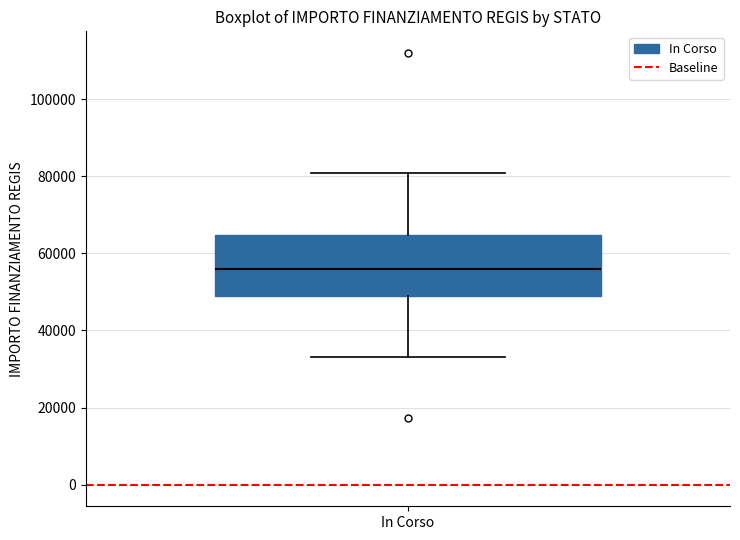

Where does the upper whisker of the box for In Corso end on the y-axis? The values are not printed on the chart, so give them approximately, as read against the axis.

80000